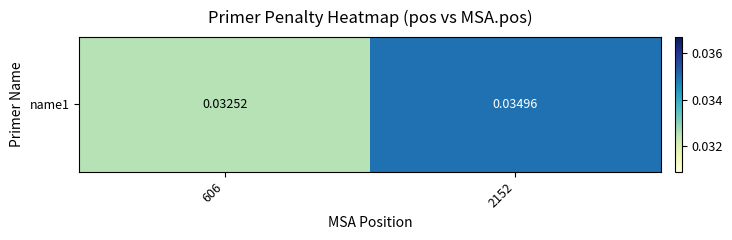

Is it true that the value at 2152 is 0.0?

True